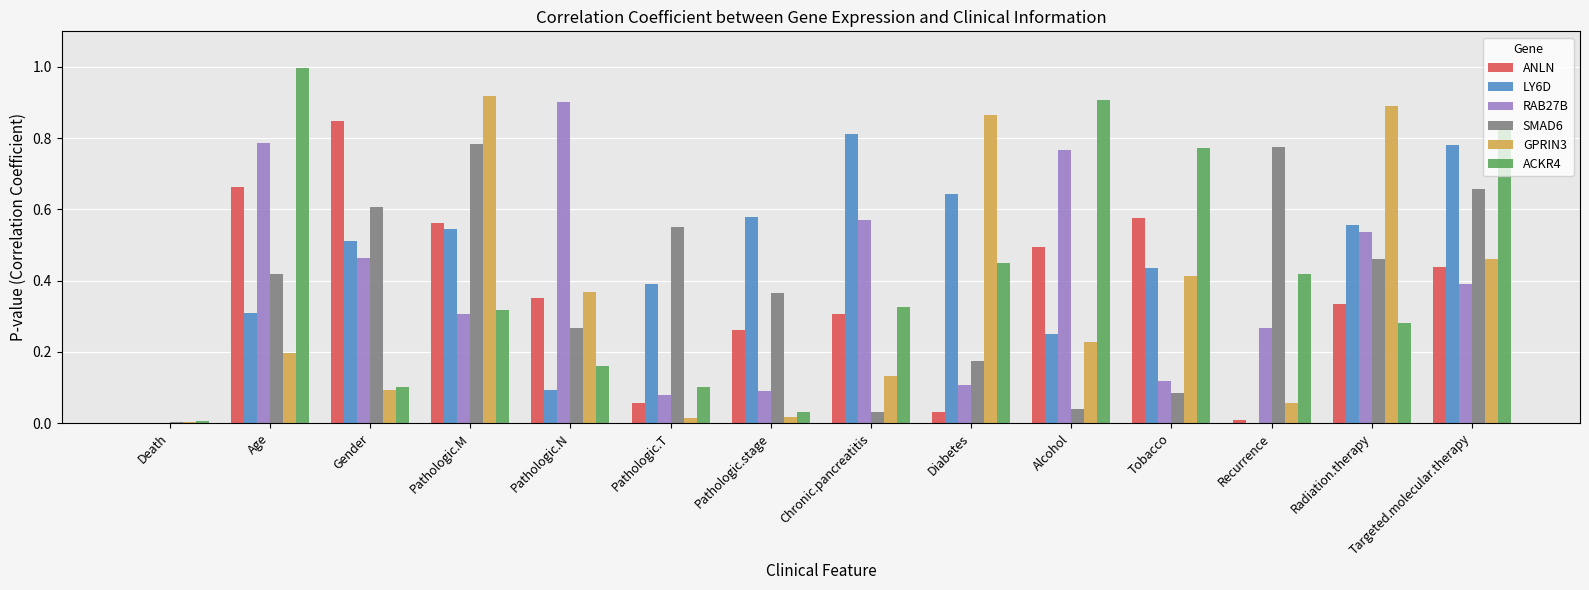

What is the sum of all GPRIN3 values?

4.7